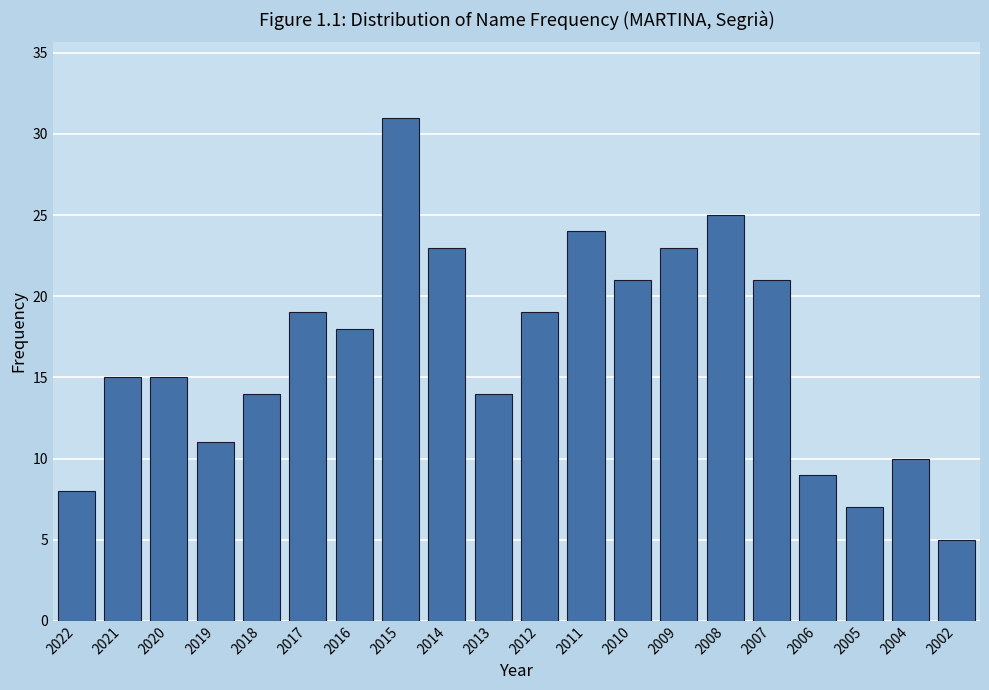

Reading right to left, list all the values displayed in this chart.

2002=5	2004=10	2005=7	2006=9	2007=21	2008=25	2009=23	2010=21	2011=24	2012=19	2013=14	2014=23	2015=31	2016=18	2017=19	2018=14	2019=11	2020=15	2021=15	2022=8